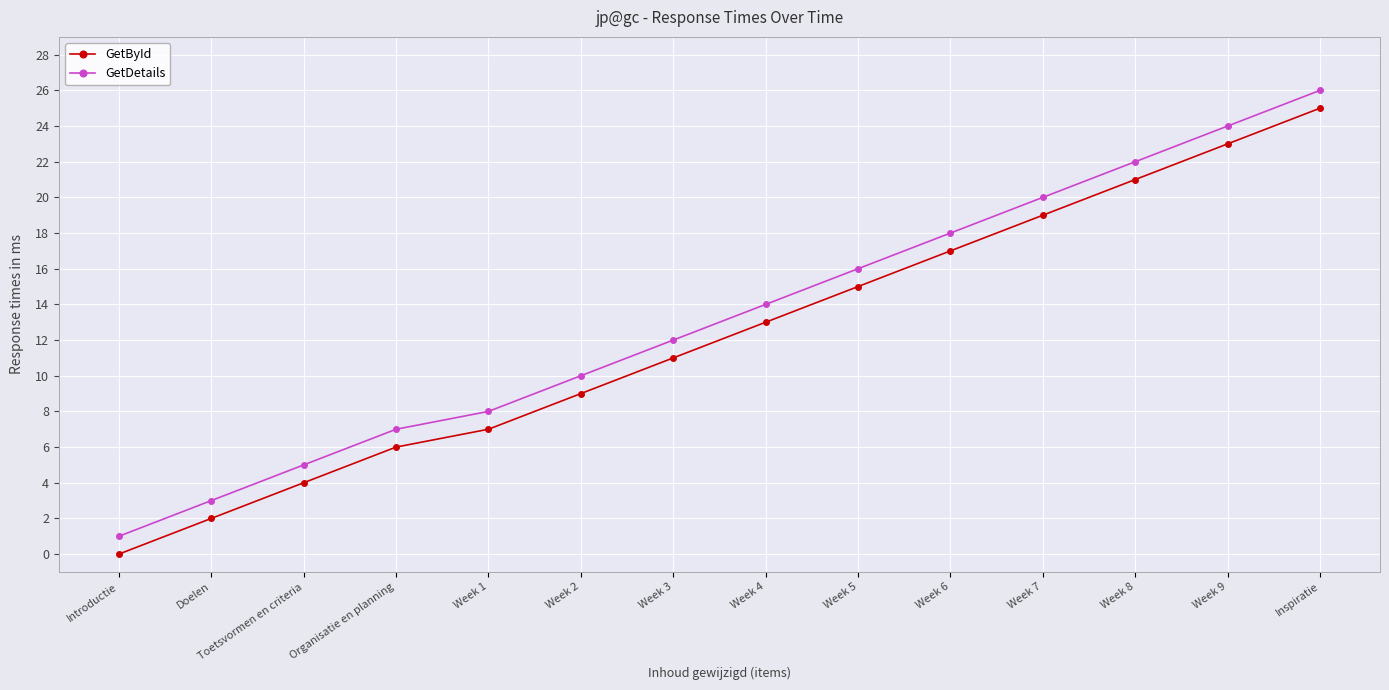

At which category is the sum across all series the highest?

Inspiratie